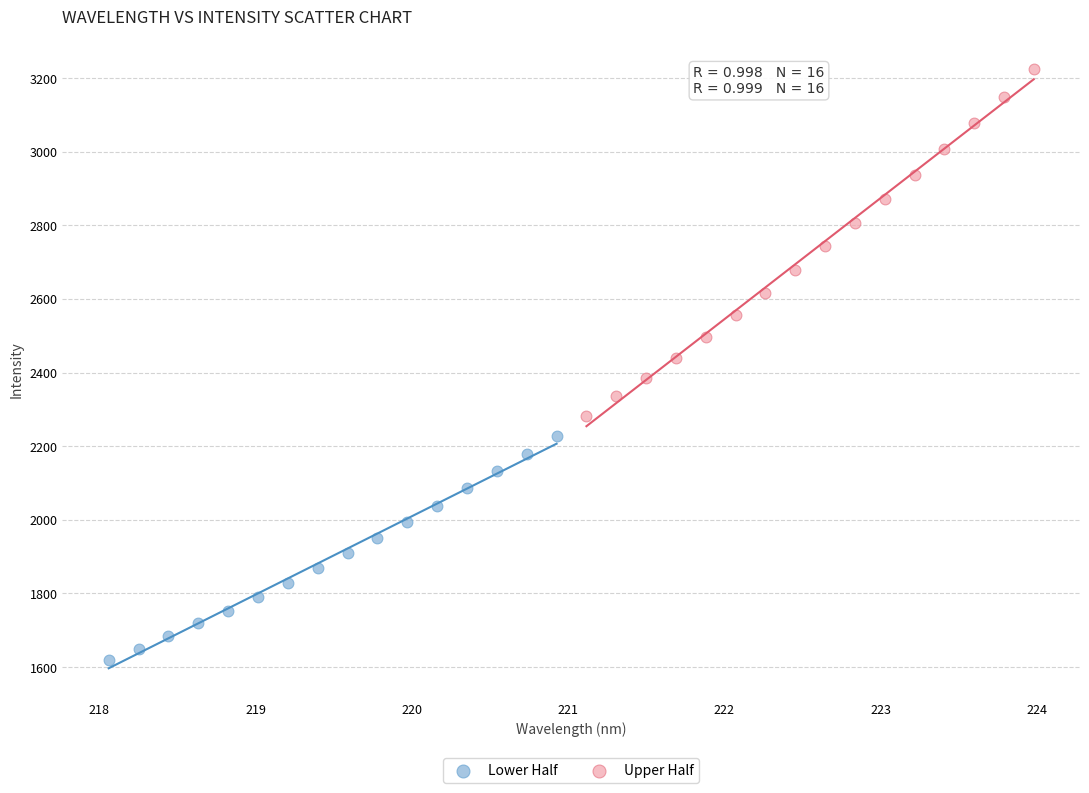

Which series contains the lowest Y value?

Lower Half